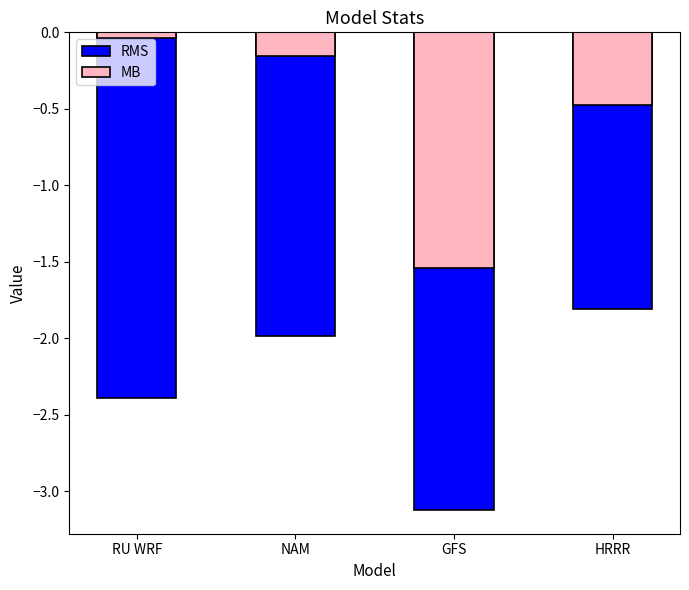

What is the sum of the RMS values at GFS and NAM?

-5.1